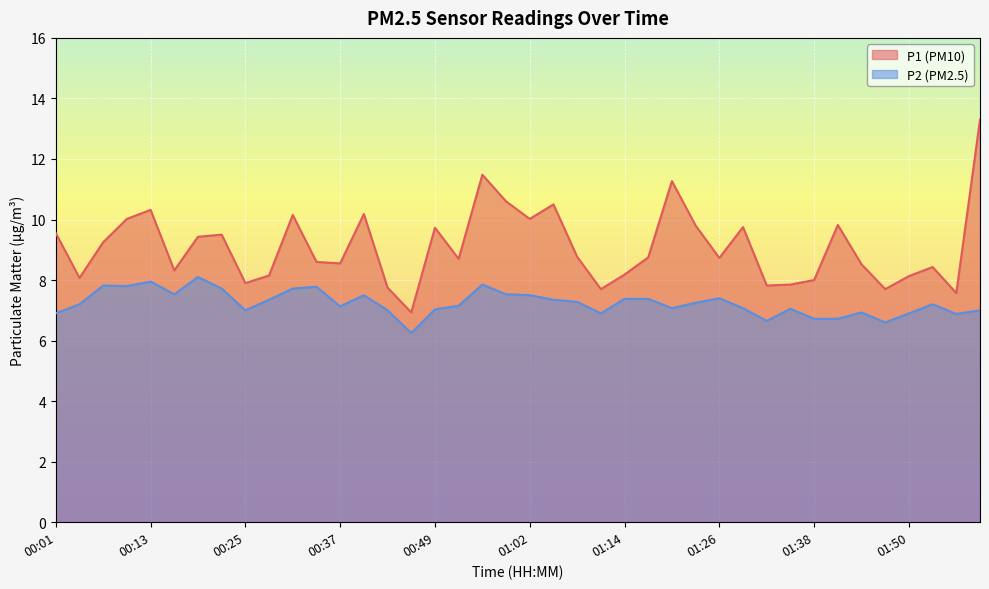

Which series has the largest range (max minus min)?

P1